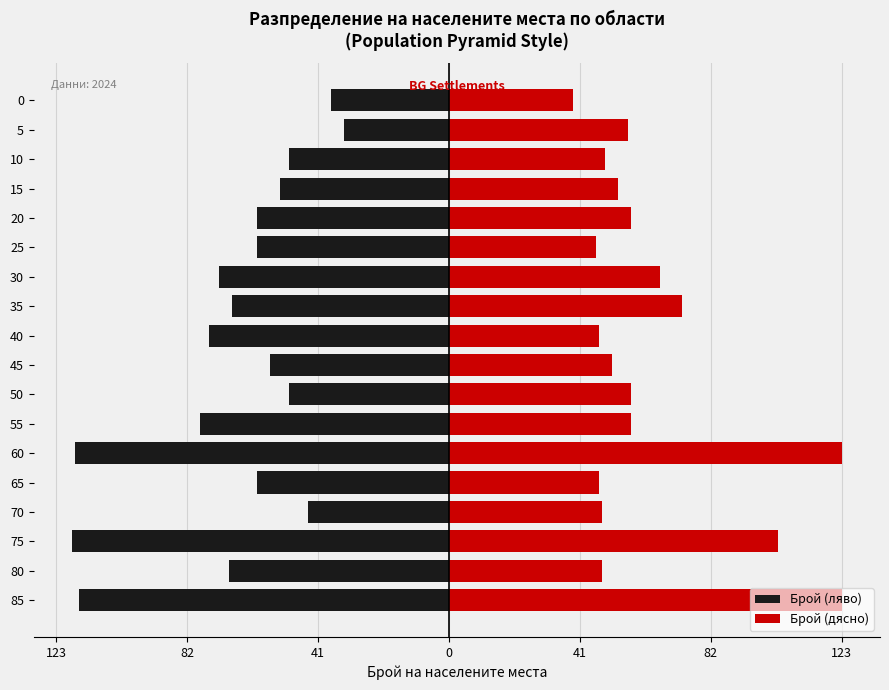

What is the average value of the Брой (дясно) series?

64